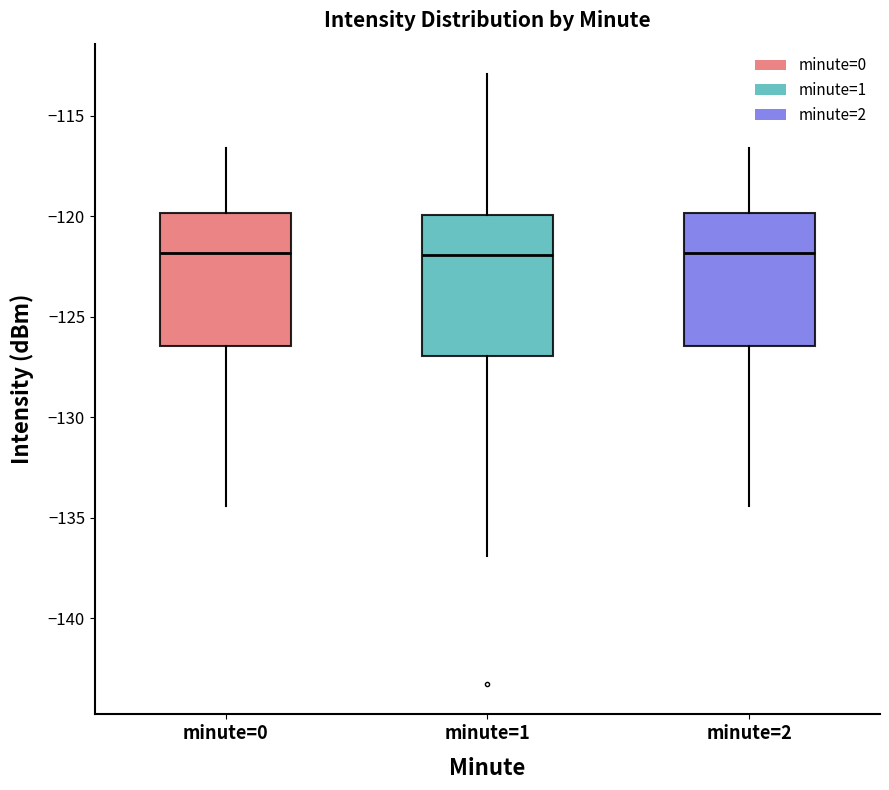

Reading left to right, read every box against the y-axis: the position of its median line, the range the box covers, and the ends of its whiskers. The values are not printed on the chart, so give them approximately, as read against the axis.

minute=0: median -122.0, box -126.5 to -120.0, whiskers -134.5 to -116.5
minute=1: median -122.0, box -127.0 to -120.0, whiskers -137.0 to -113.0
minute=2: median -122.0, box -126.5 to -120.0, whiskers -134.5 to -116.5